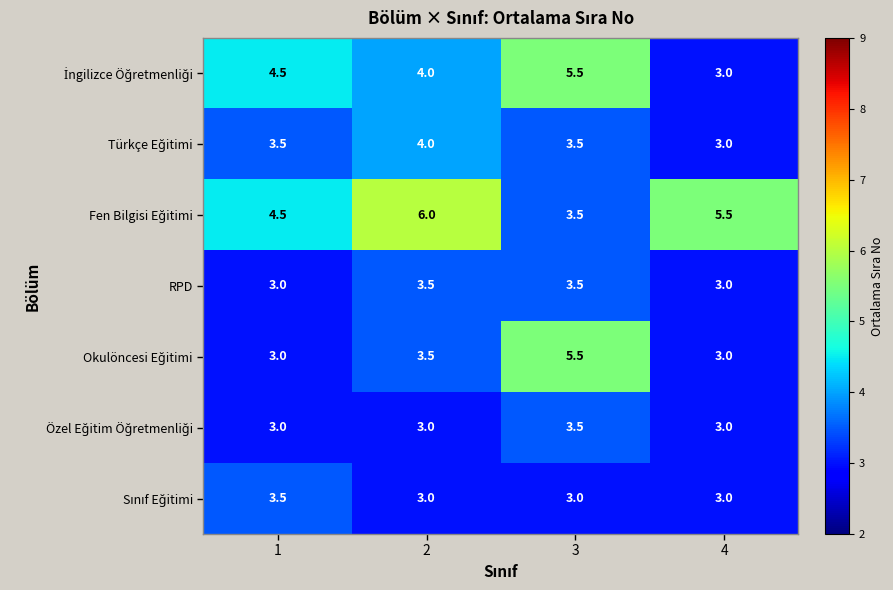

What is the highest value of the RPD series?

3.5